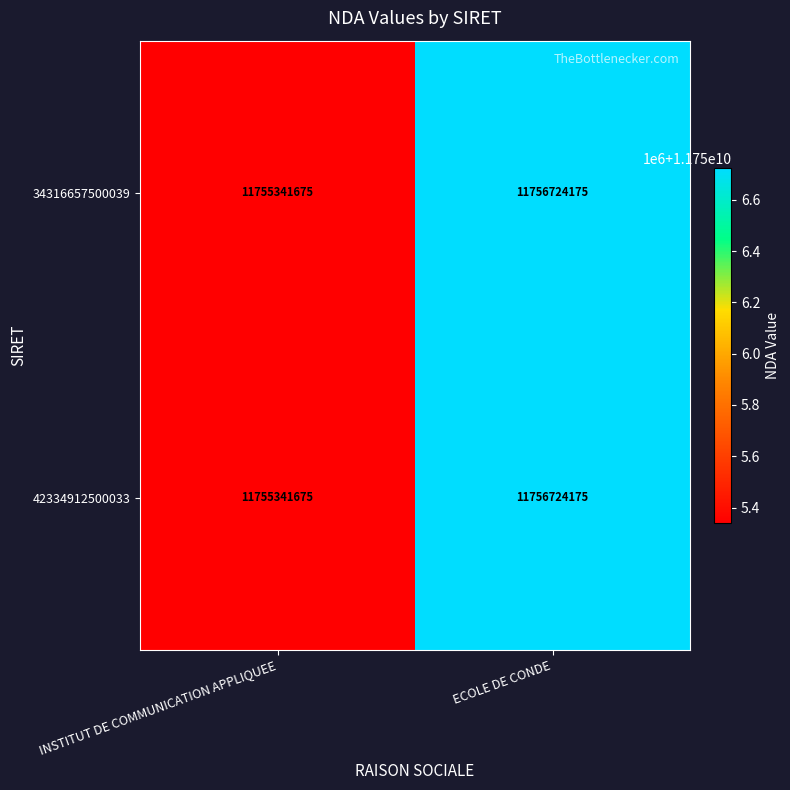

The value of 34316657500039 at INSTITUT DE COMMUNICATION APPLIQUEE is 11755341675. True or false?

True